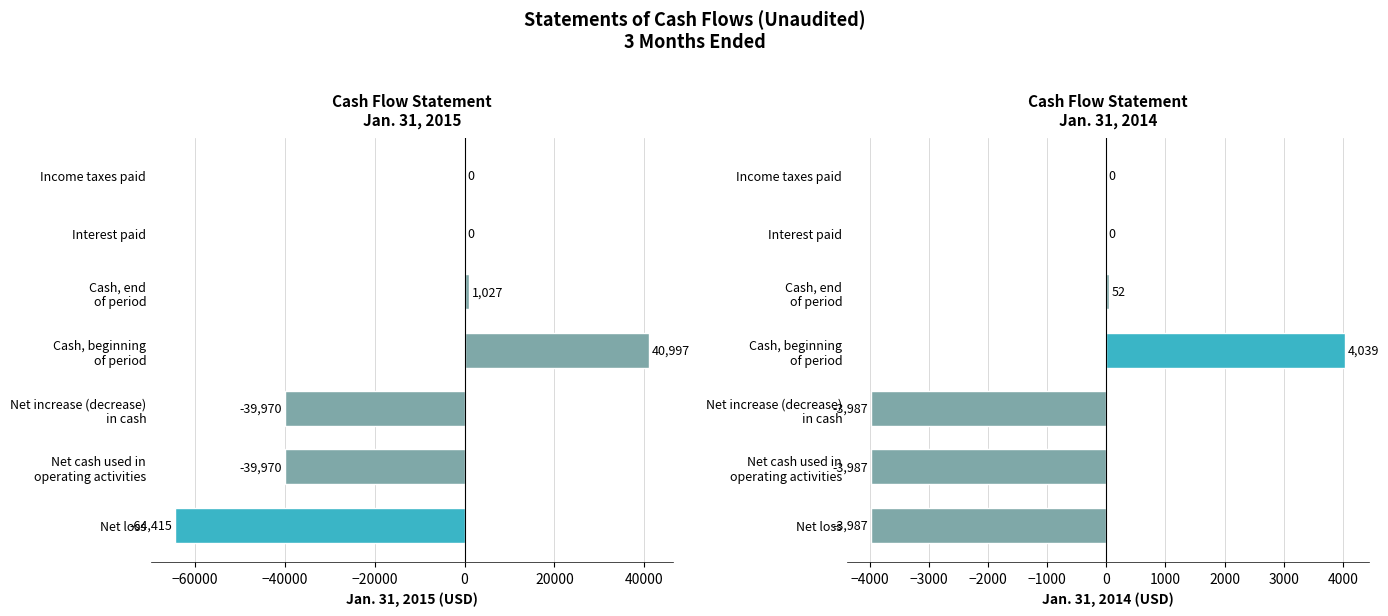

The value of Jan. 31, 2015 (USD) at Cash, beginning of period is 40997. True or false?

True